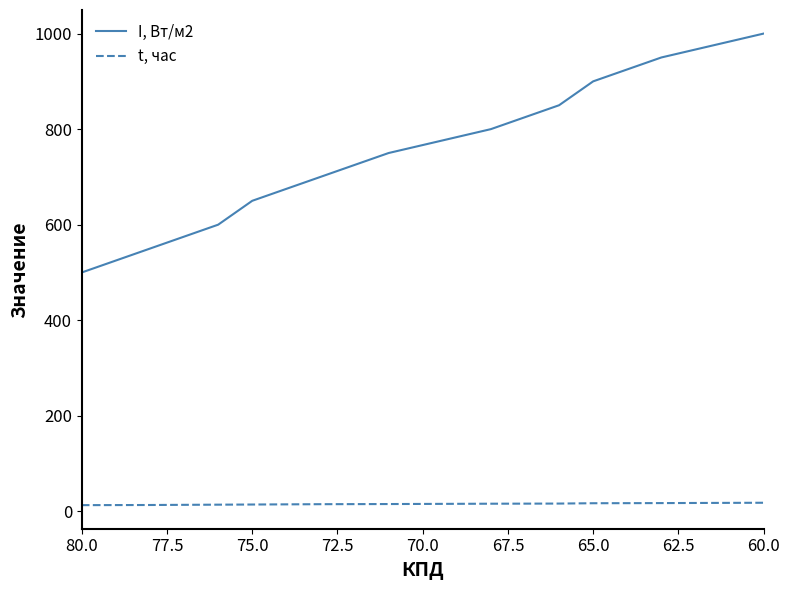

Which series changed the most between 77.5 and 10?

I, Вт/м2